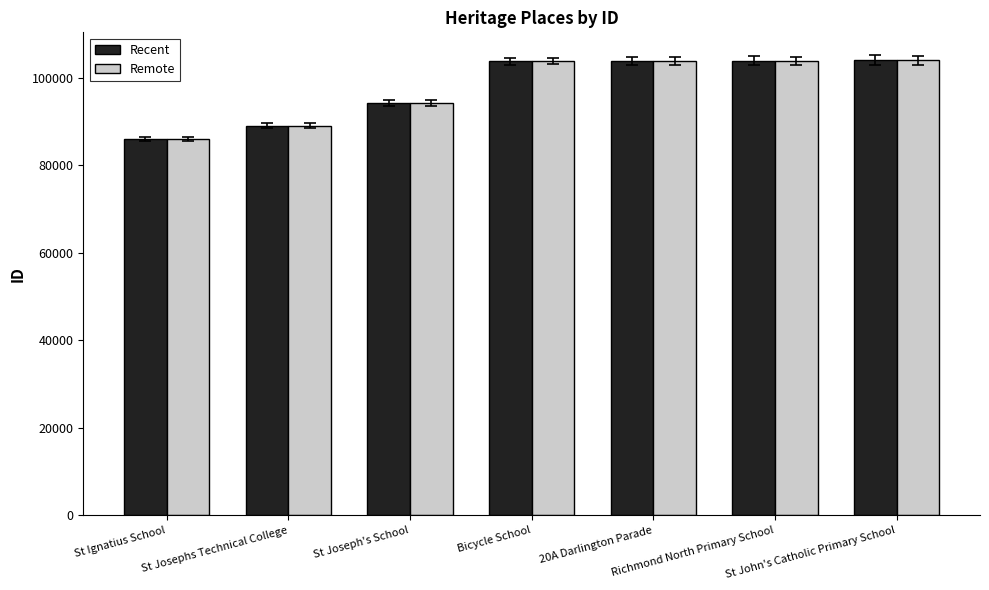

What is the difference between the Recent values at 20A Darlington Parade and St John's Catholic Primary School?

170